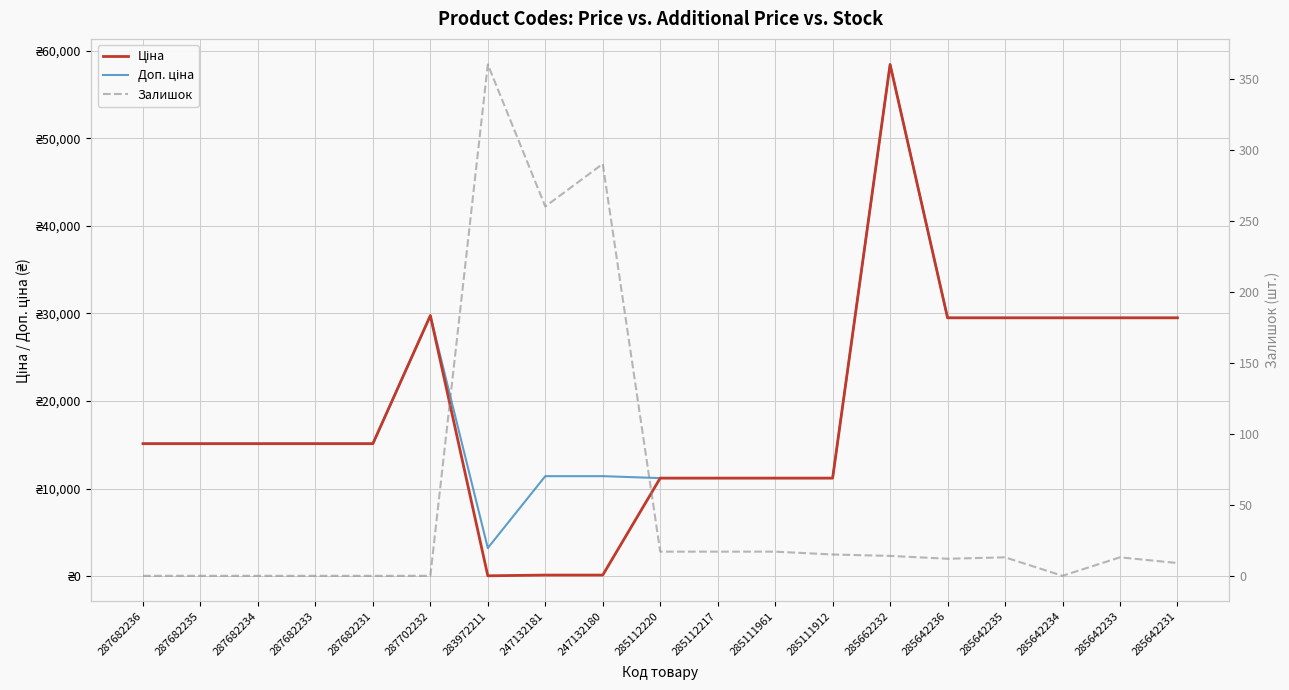

What is the difference between the maximum and second lowest values in the Залишок series?

360.0